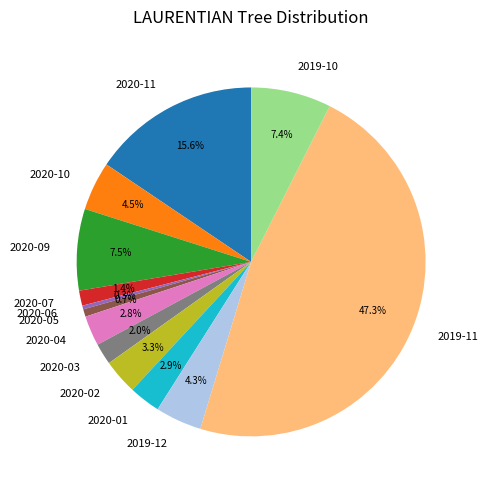

Which slice is the largest?

2019-11